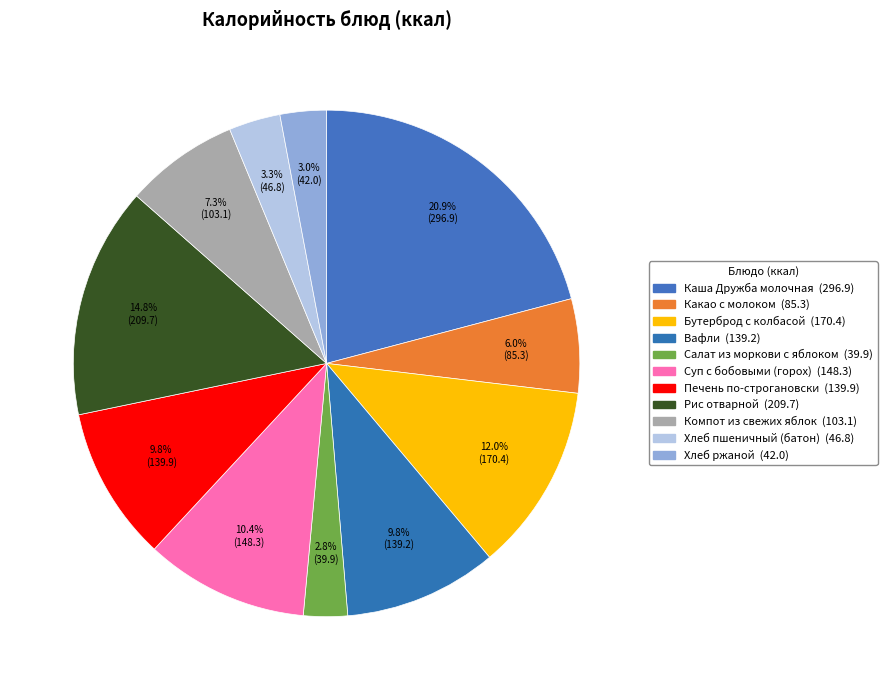

Count the number of slices in the pie.

11